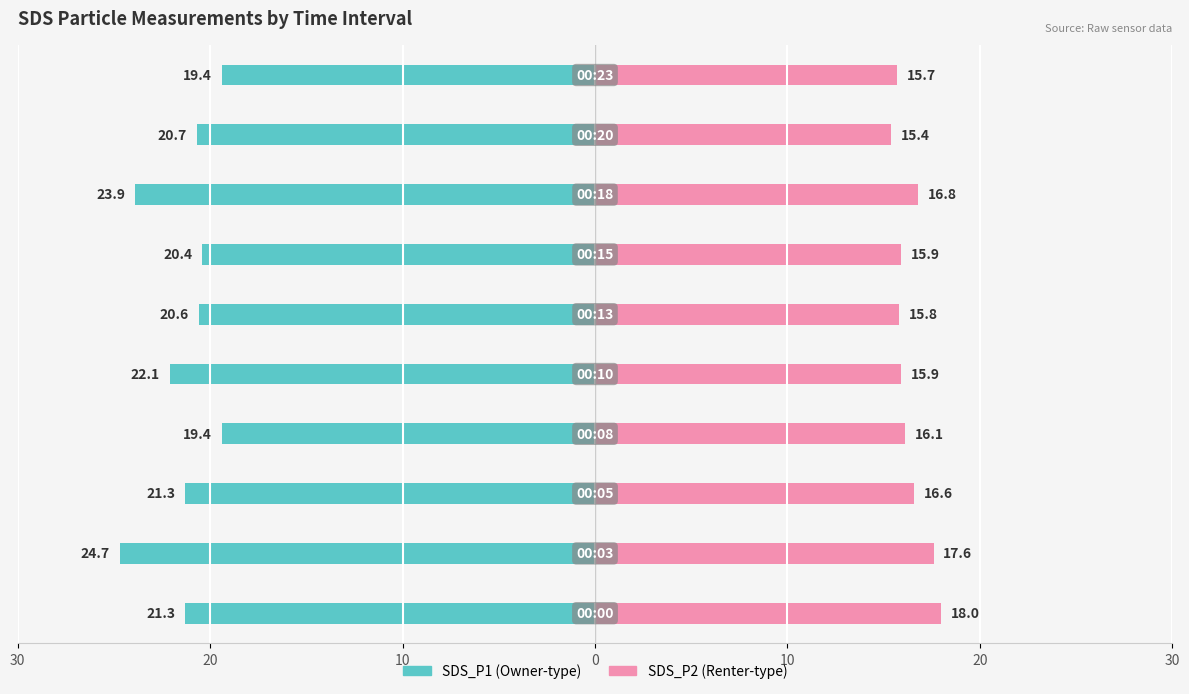

Does the chart contain stacked bars?

No